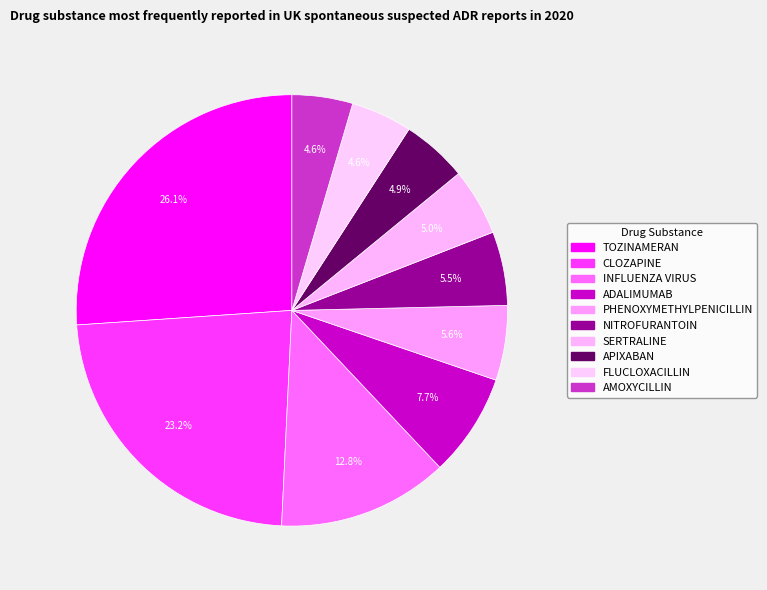

How many slices are in this pie chart?

10